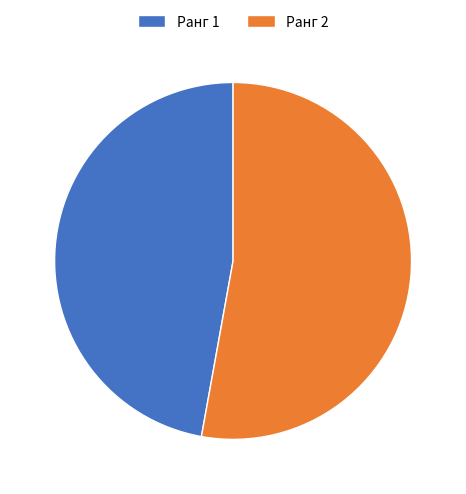

Rank the categories by value from highest to lowest.

Ранг 2, Ранг 1